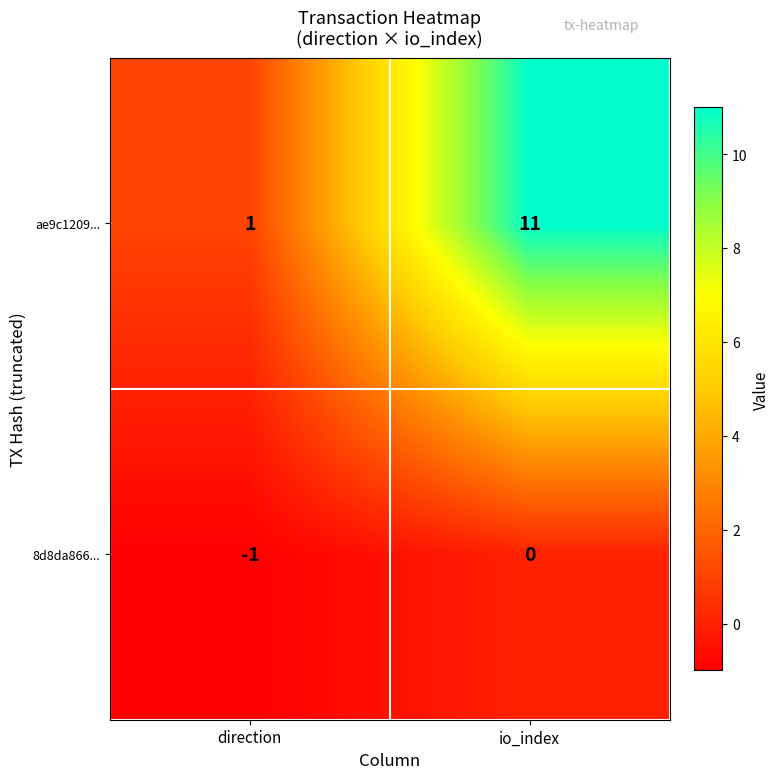

Which series has the largest total across all categories?

ae9c1209...